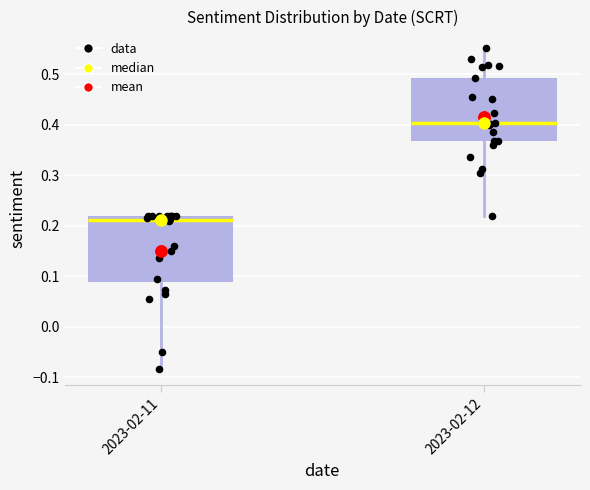

Reading left to right, transcribe this box plot: for each box, give where its median line is, the range the box spans, and where its two whiskers end, as read against the y-axis. The values are not printed on the chart, so give them approximately, as read against the axis.

2023-02-11: median 0.21, box 0.09 to 0.22, whiskers -0.08 to 0.22
2023-02-12: median 0.40, box 0.37 to 0.49, whiskers 0.22 to 0.55